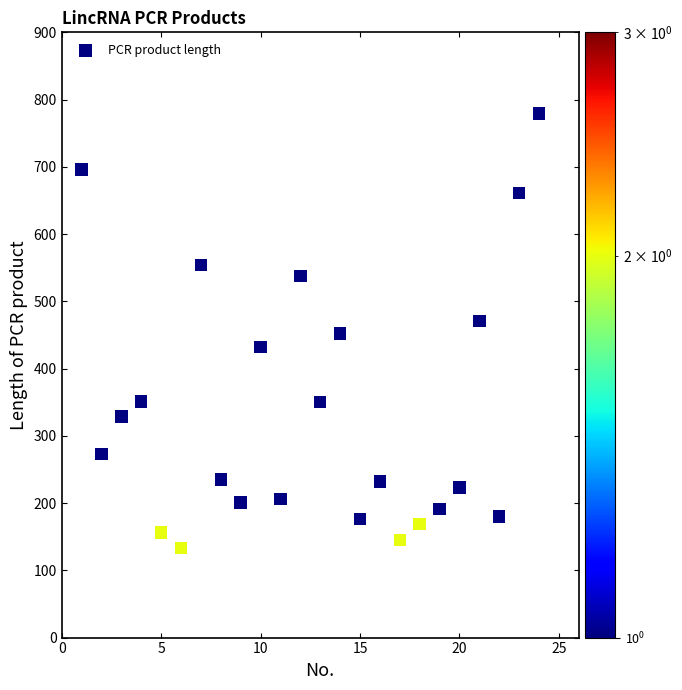

What is the range of X values (max minus min)?

23